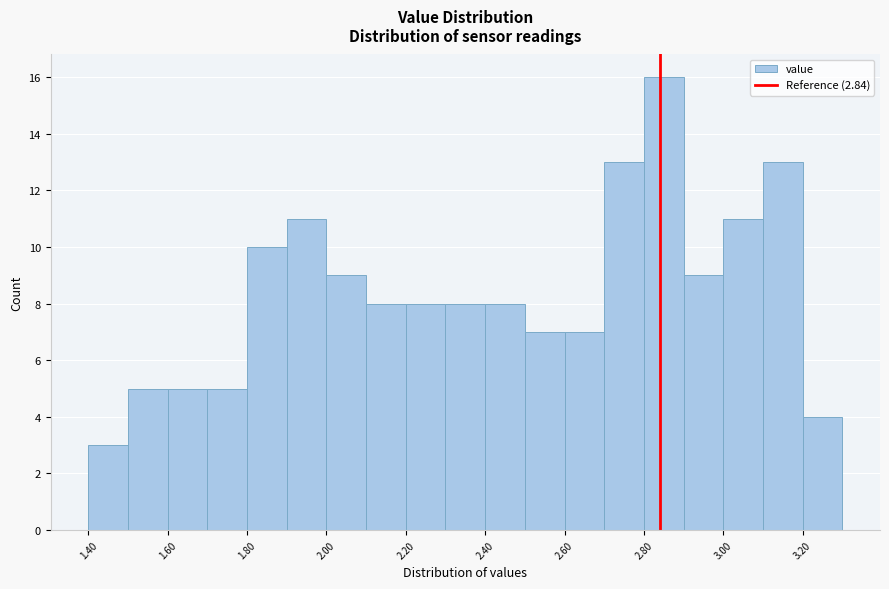

How tall is the bar that spans 1.4 to 1.5 on the x-axis? The values are not printed on the chart, so give them approximately, as read against the axis.

3